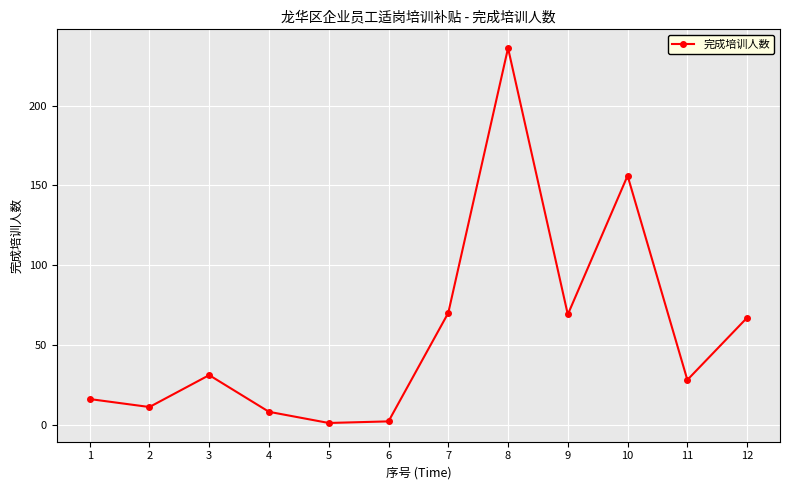

What is the sum of all values?

695